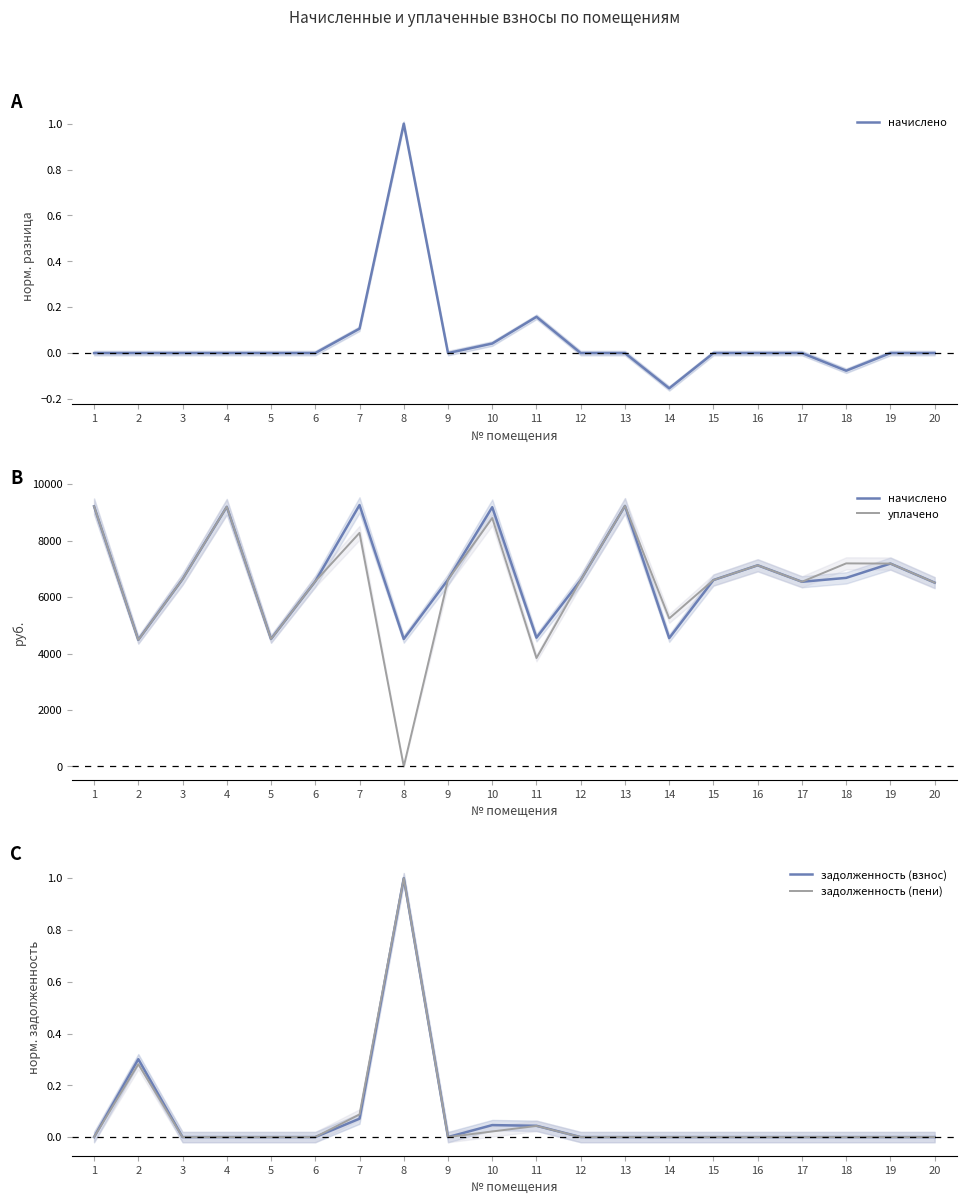

Rank the categories by уплачено value from lowest to highest.

8, 11, 2, 5, 14, 20, 17, 6, 12, 15, 9, 3, 16, 19, 18, 7, 10, 4, 1, 13